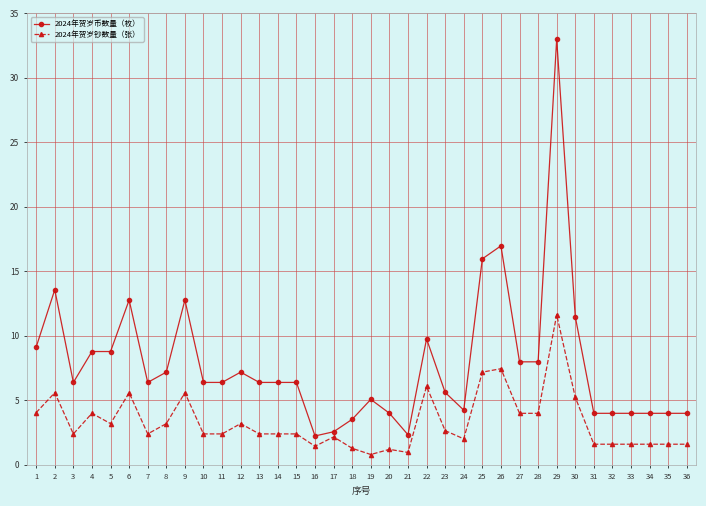

How many series are shown in this chart?

2